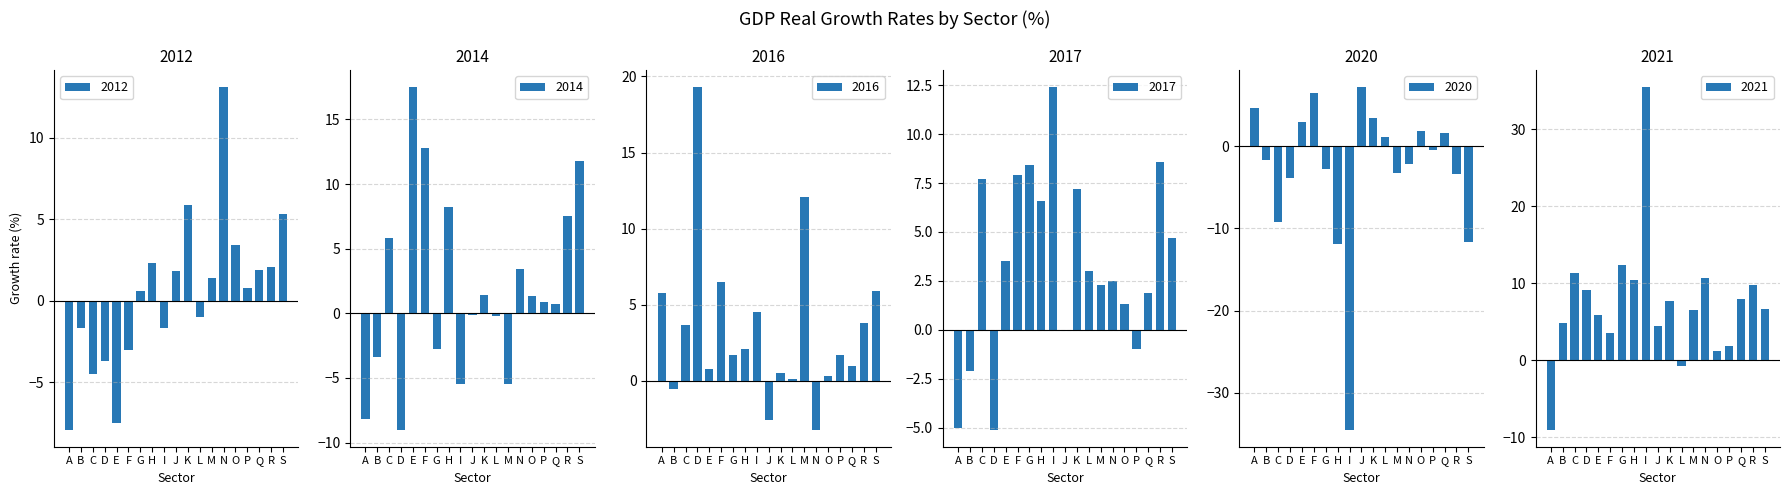

What is the total value across all series at L?

2.2